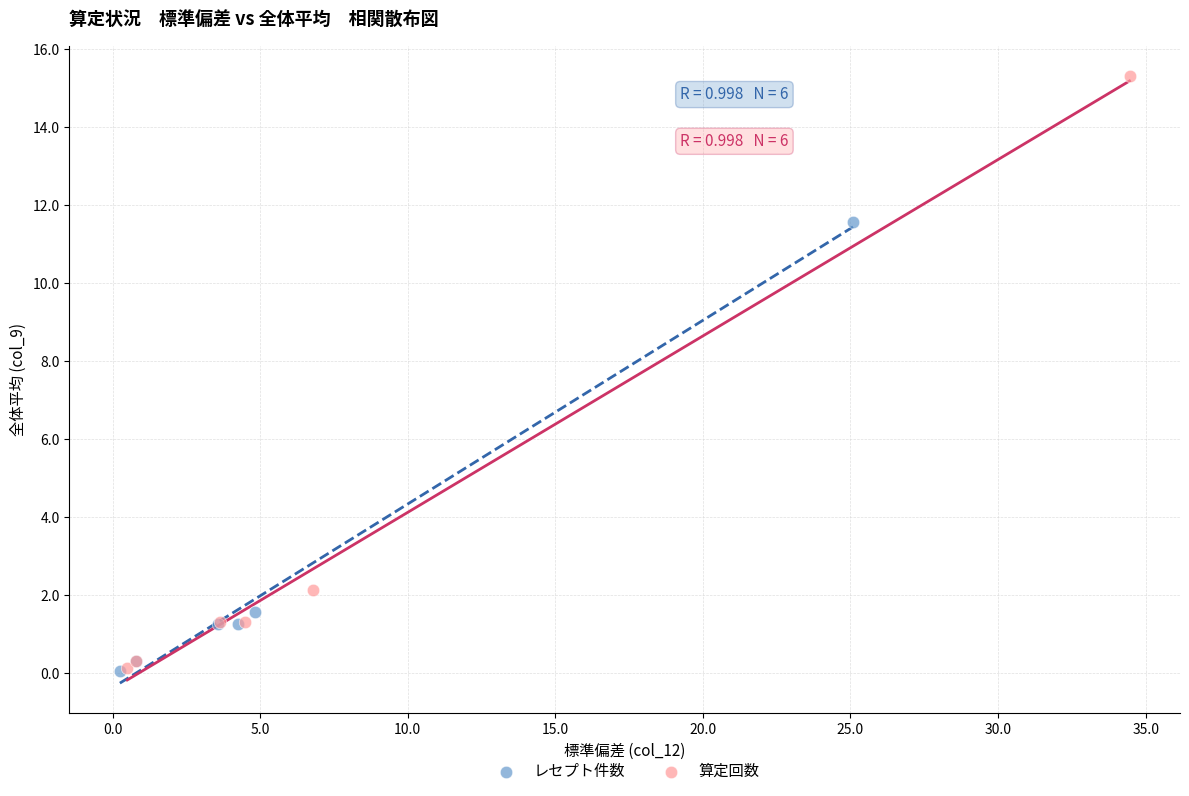

Which series has the widest spread of Y values?

算定回数